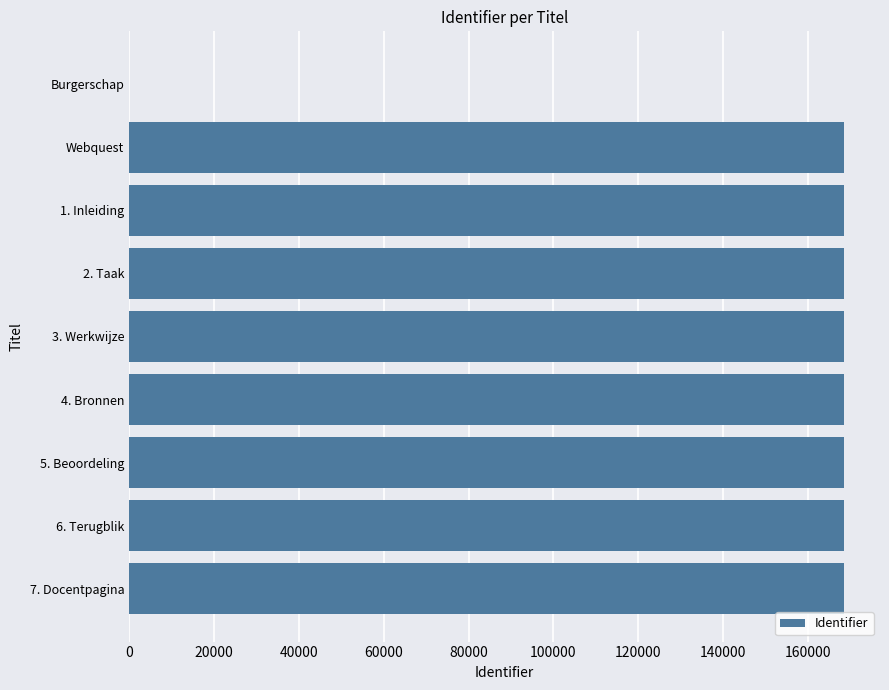

At which label is the value closest to 84251?

Webquest